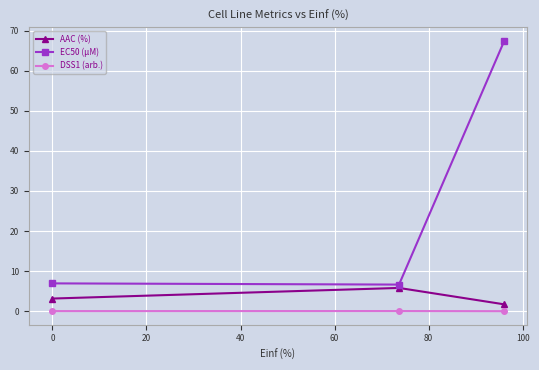

List the series in order of their peak value, lowest first.

DSS1 (arb.), AAC (%), EC50 (µM)